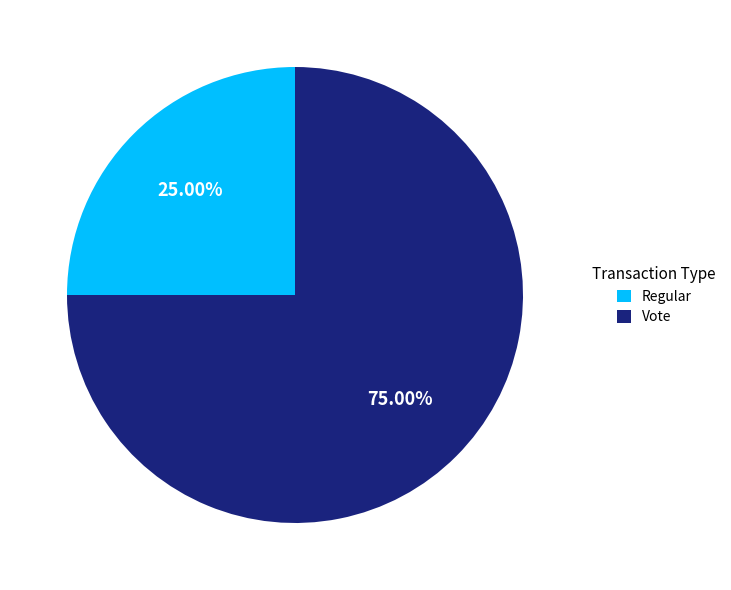

How many segments does this pie chart have?

2